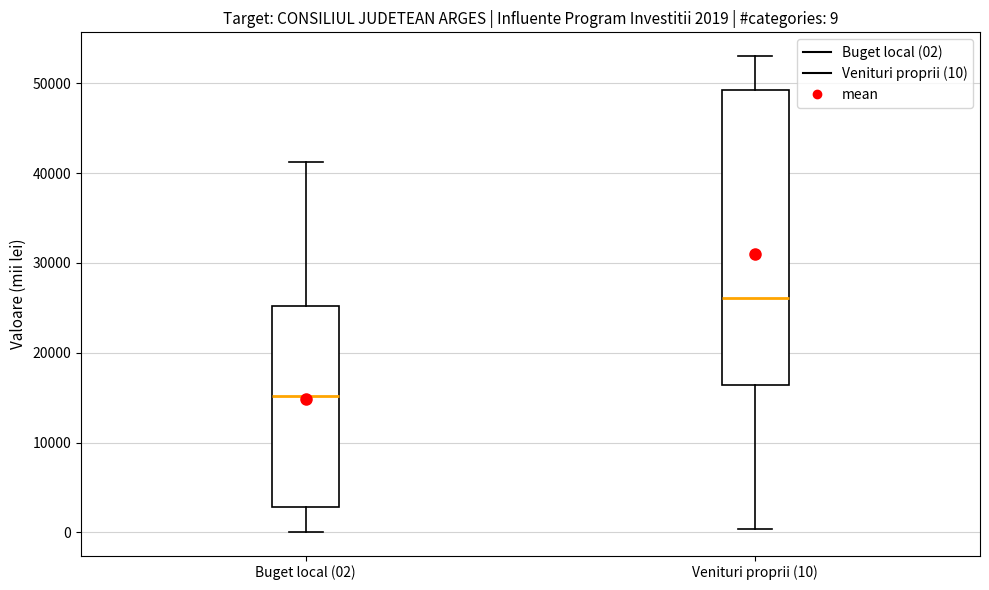

Which box's median line is the highest?

Venituri proprii (10)